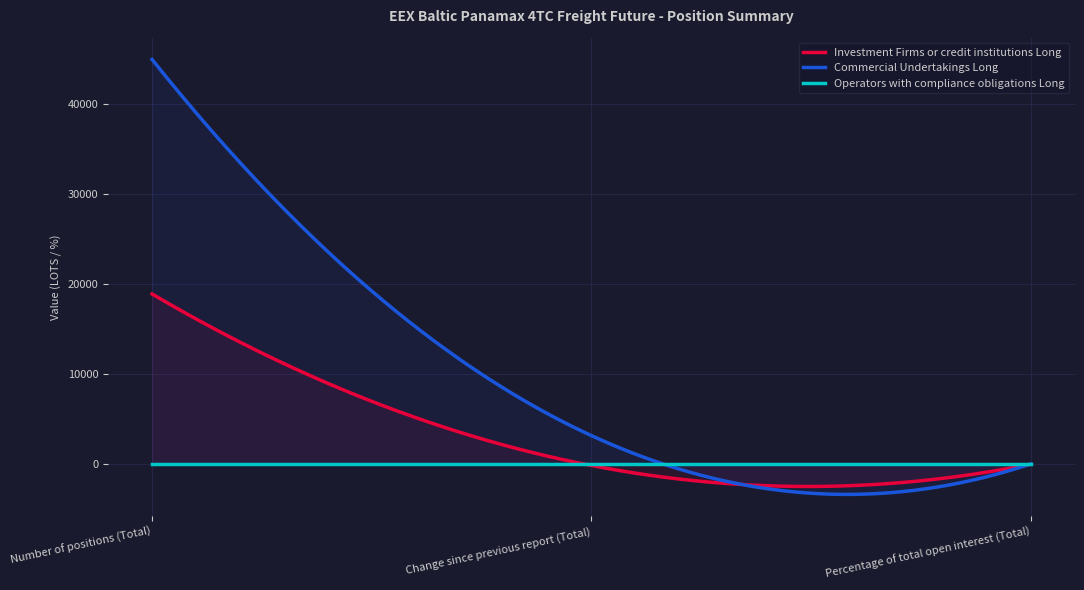

Reading left to right, transcribe all the data shown in this chart.

Investment Firms or credit institutions Long: Number of positions (Total)=18906.6	Change since previous report (Total)=-114.2	Percentage of total open interest (Total)=26.4
Commercial Undertakings Long: Number of positions (Total)=44917.9	Change since previous report (Total)=3200.1	Percentage of total open interest (Total)=62.7
Operators with compliance obligations Long: Number of positions (Total)=0.0	Change since previous report (Total)=0.0	Percentage of total open interest (Total)=0.0